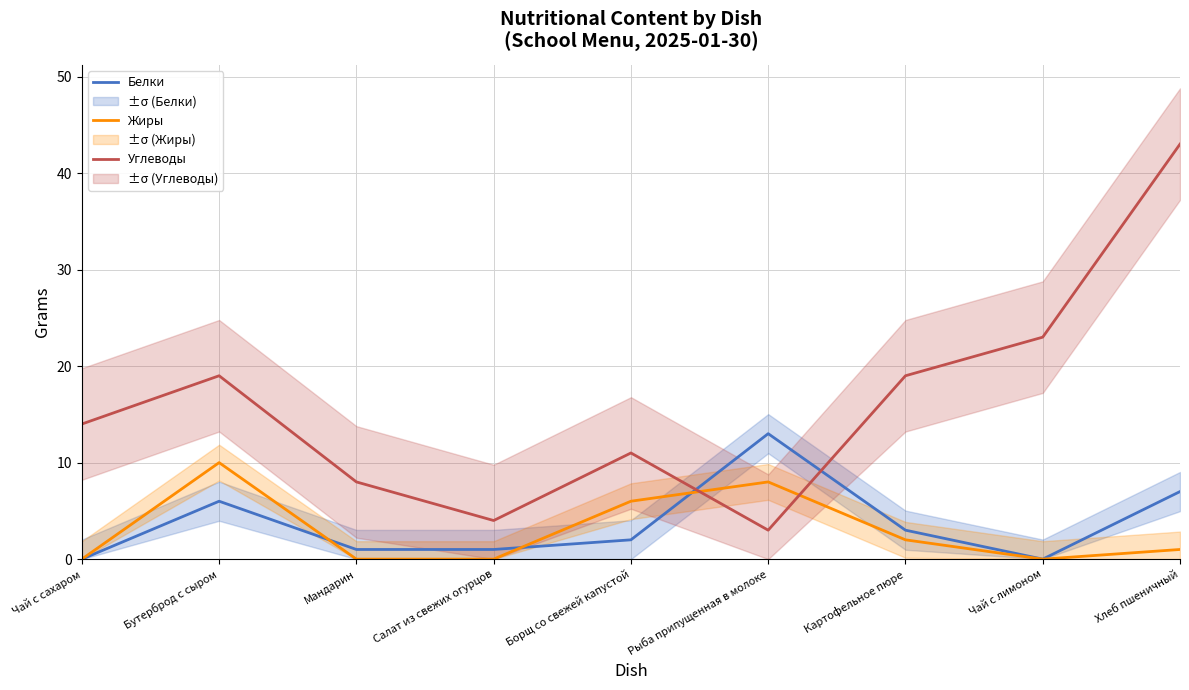

At which category is the sum across all series the highest?

Хлеб пшеничный